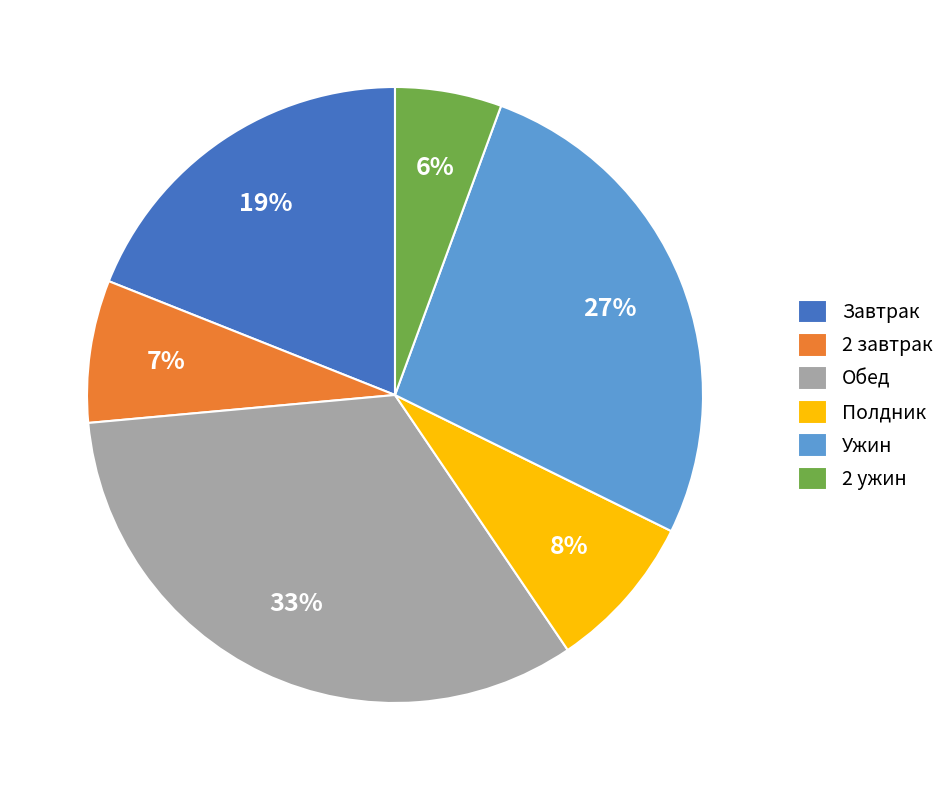

To the nearest percent, what portion does Полдник represent?

8%